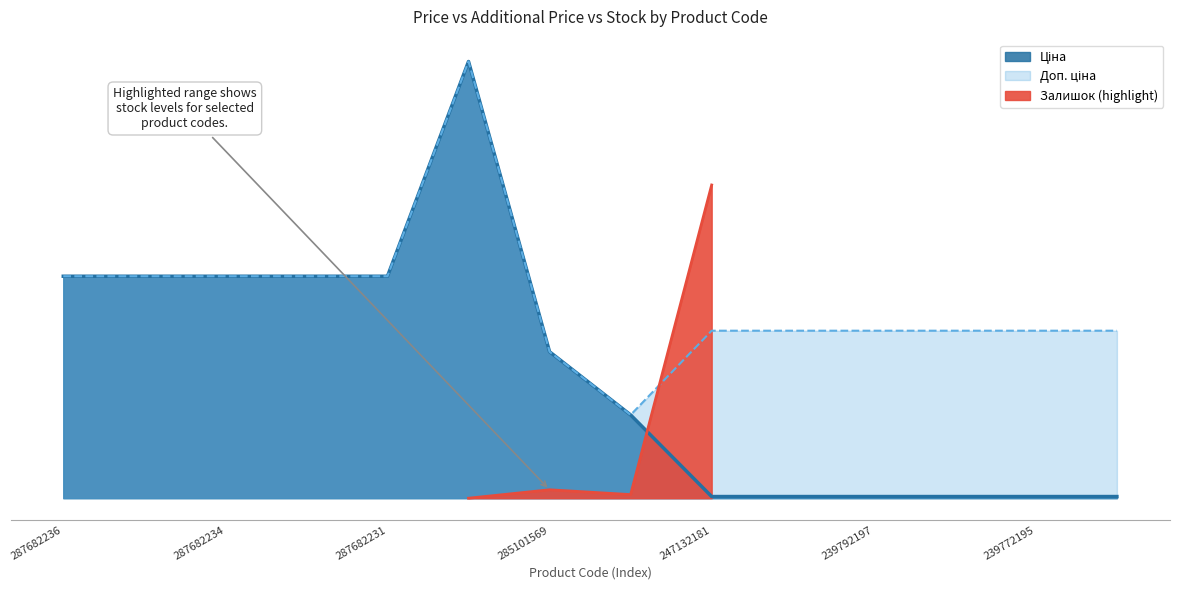

True or false: Доп. ціна and Ціна intersect in this chart.

False